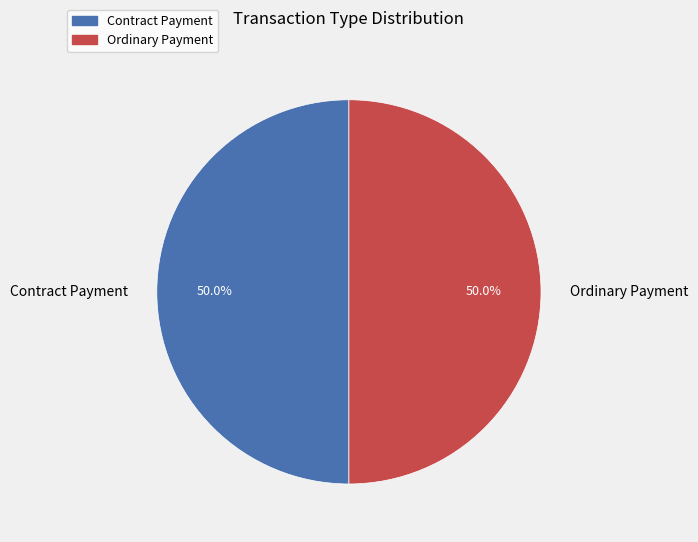

What percentage do Ordinary Payment and Contract Payment together represent?

100.0%